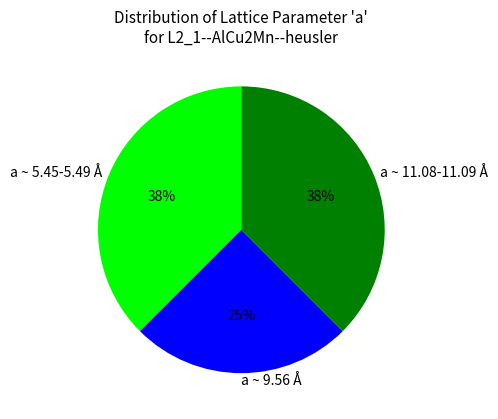

True or false: a ~ 9.56 Å accounts for 19% of the total.

False